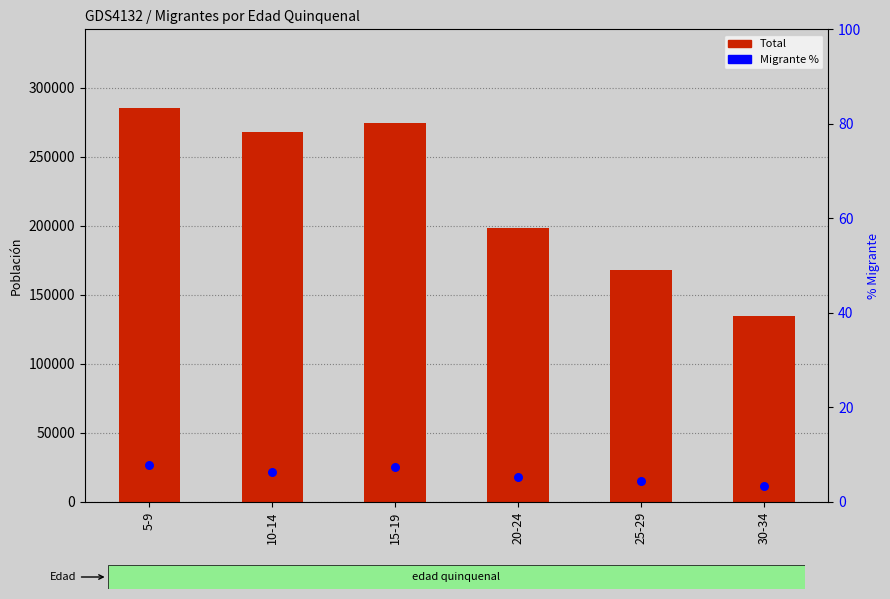

Which series contains the lowest Y value?

Migrante %